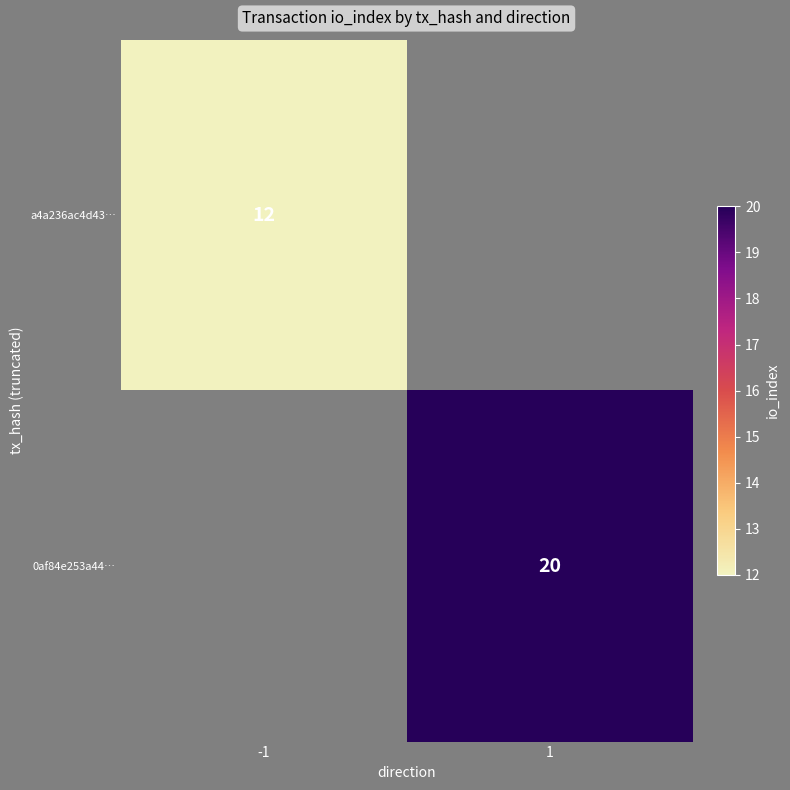

Is it true that a4a236ac4d43… equals 20 at -1?

False